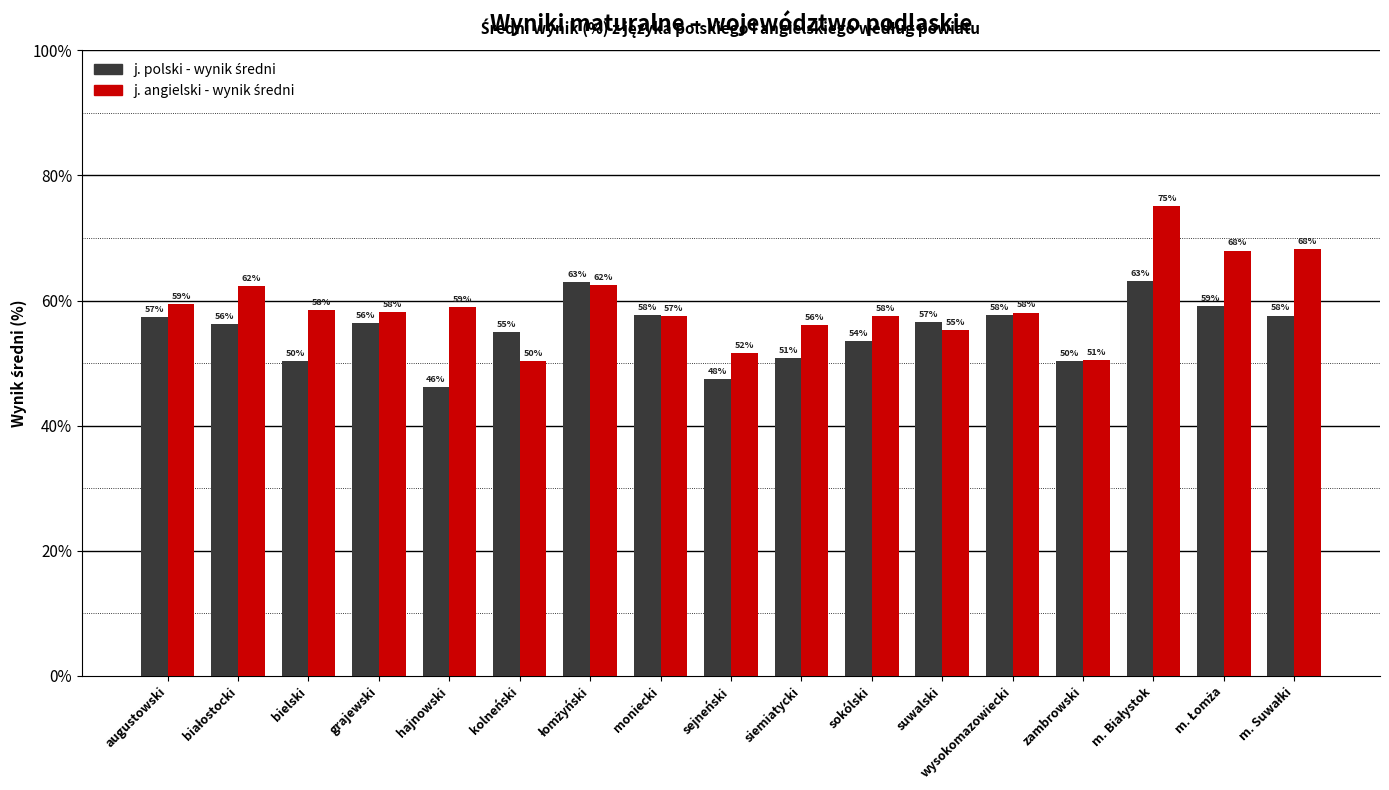

What position from the right is siemiatycki?

8